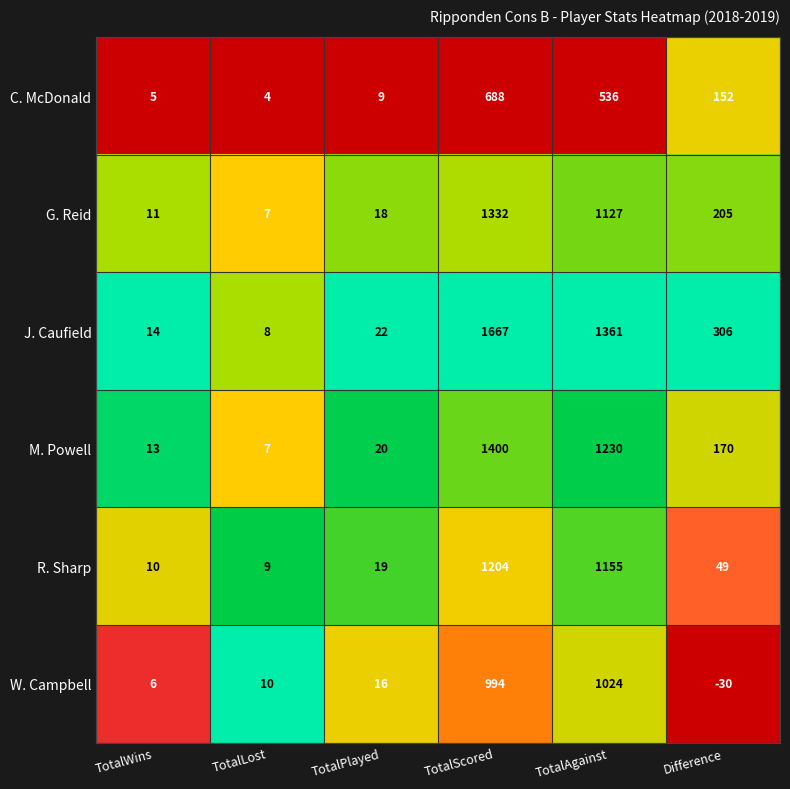

The value of J. Caufield at TotalWins is 14. True or false?

True